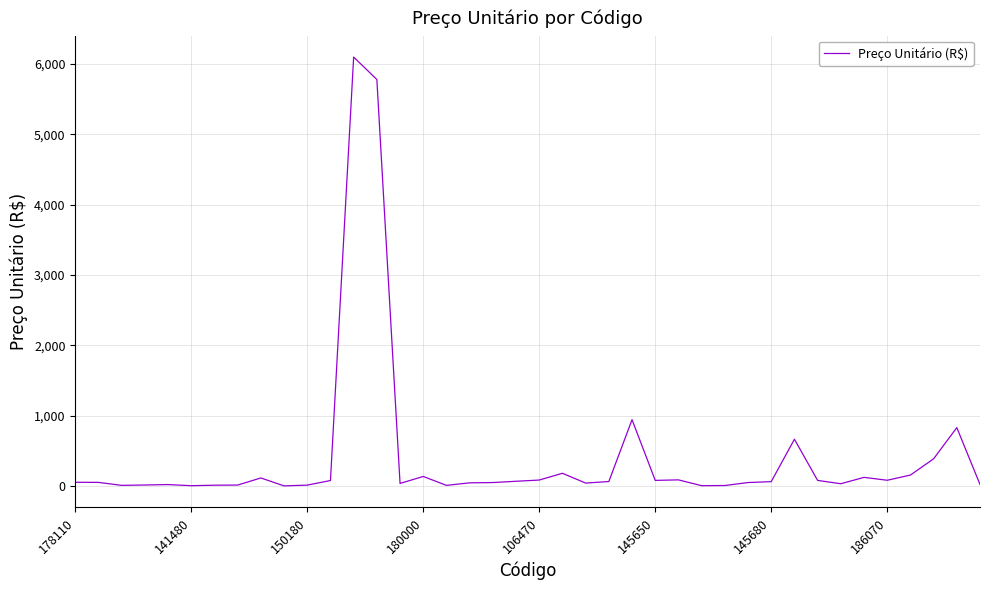

Does the chart have visible grid lines?

Yes